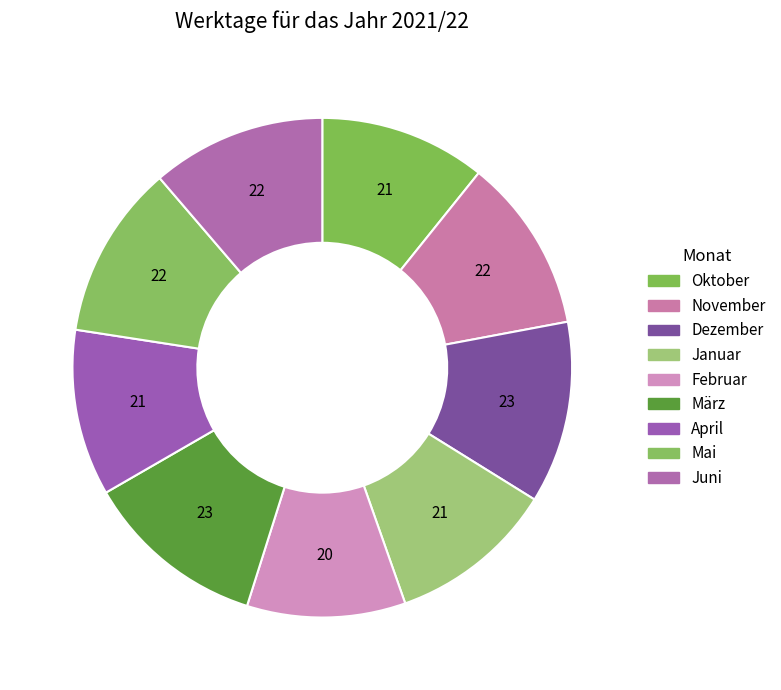

How many slices are in this pie chart?

9